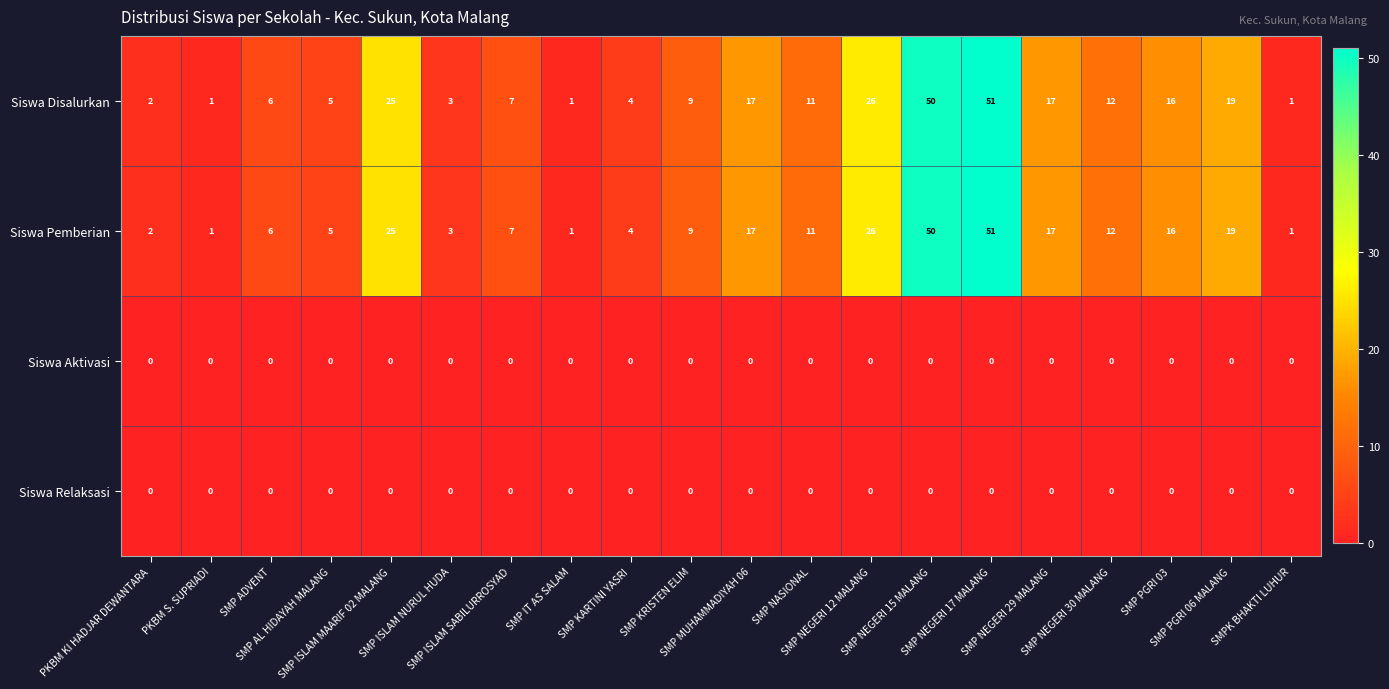

How many data points does each series have?

20